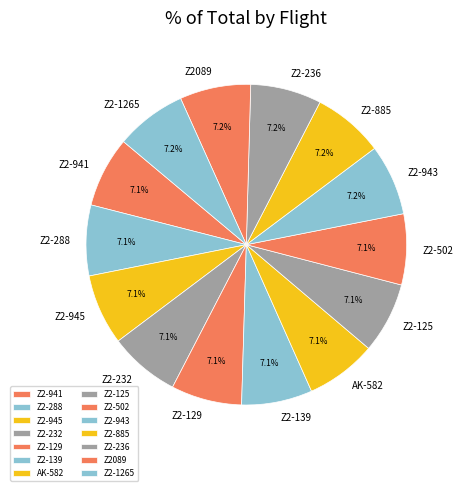

Approximately how many times larger is the value at Z2-1265 compared to Z2-945?

1.0